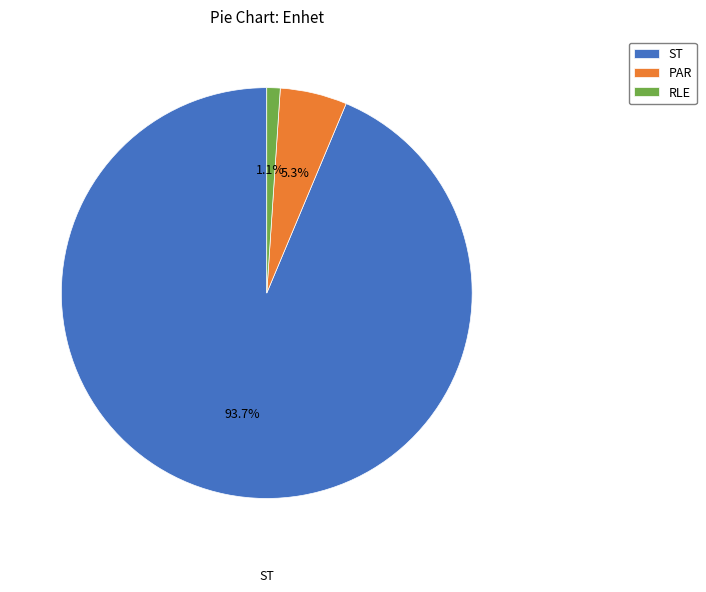

Which has a higher value, RLE or ST?

ST